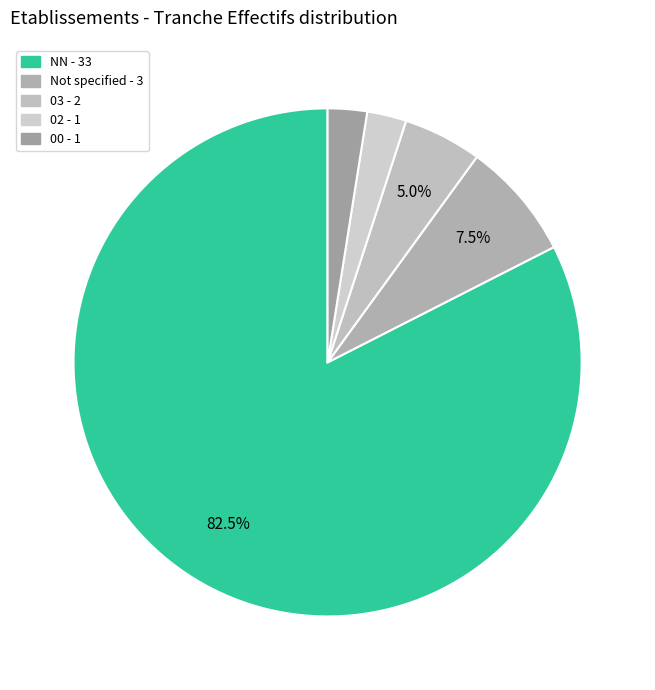

How many segments does this pie chart have?

5